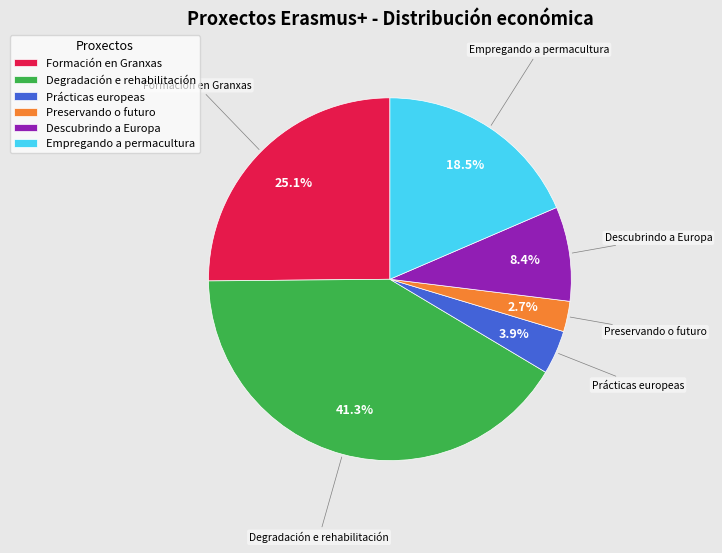

To the nearest percent, what is the difference between the largest and smallest slice percentages?

39%